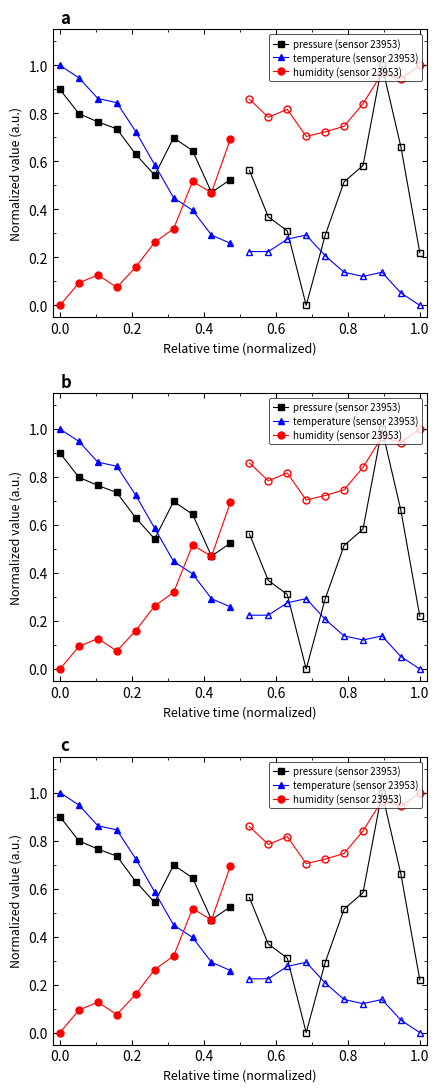

True or false: temperature (sensor 23953) has more than 2 points higher than both neighbors.

False